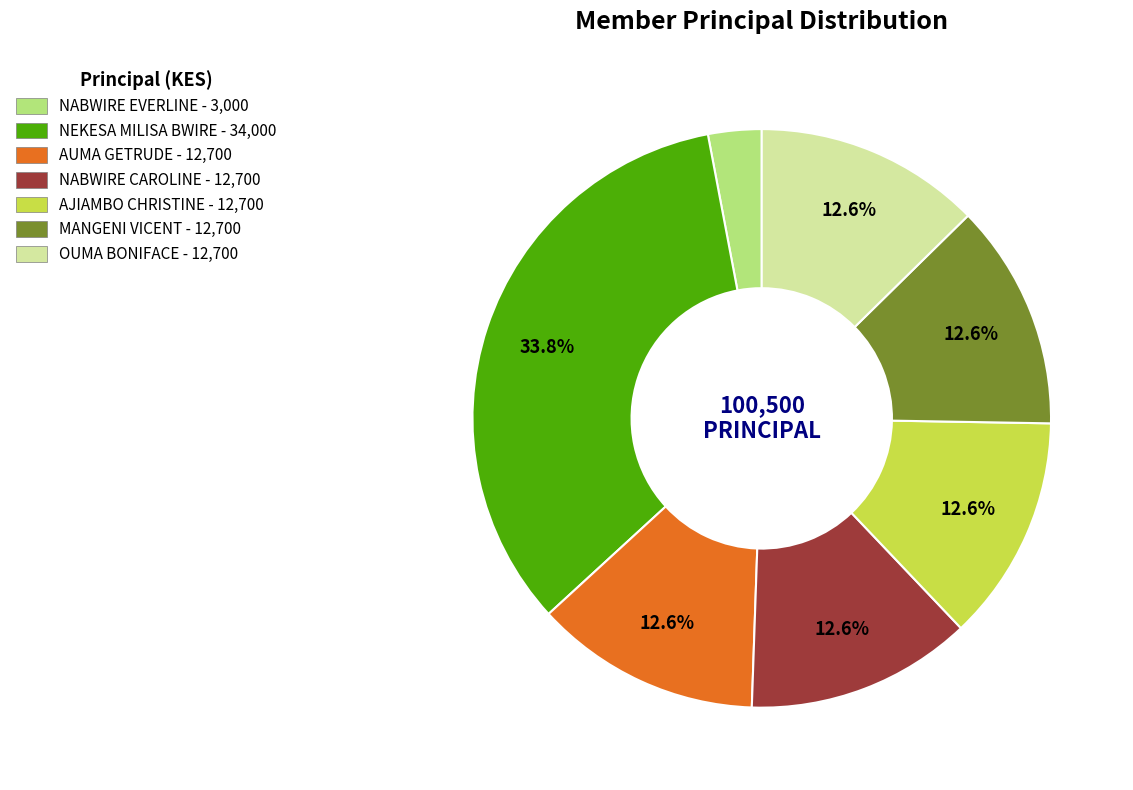

Is there any slice that represents more than half of the pie?

No